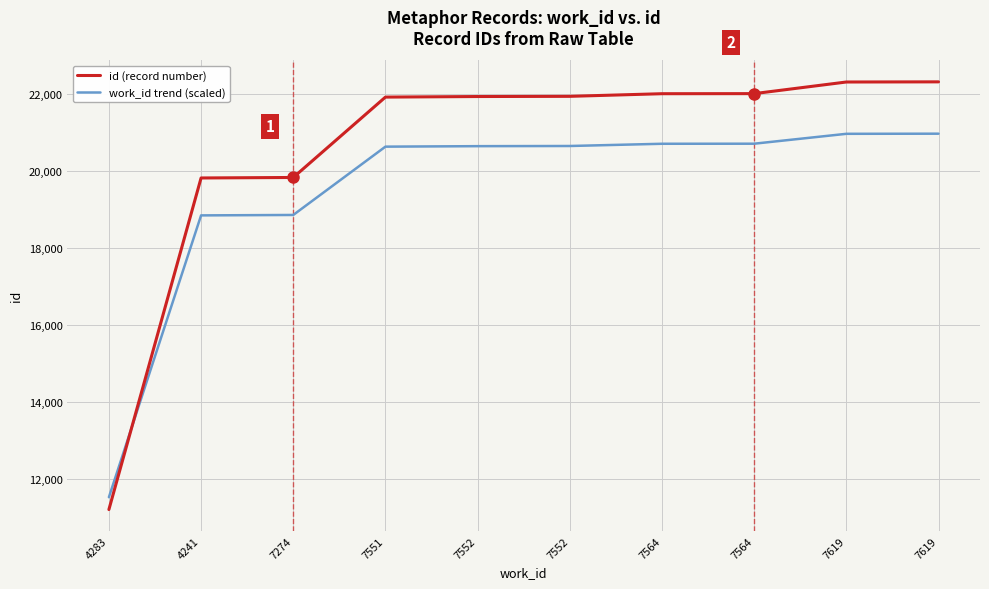

Rank the categories by work_id trend (scaled) value from highest to lowest.

7619, 7619, 7564, 7564, 7552, 7552, 7551, 7274, 4241, 4283